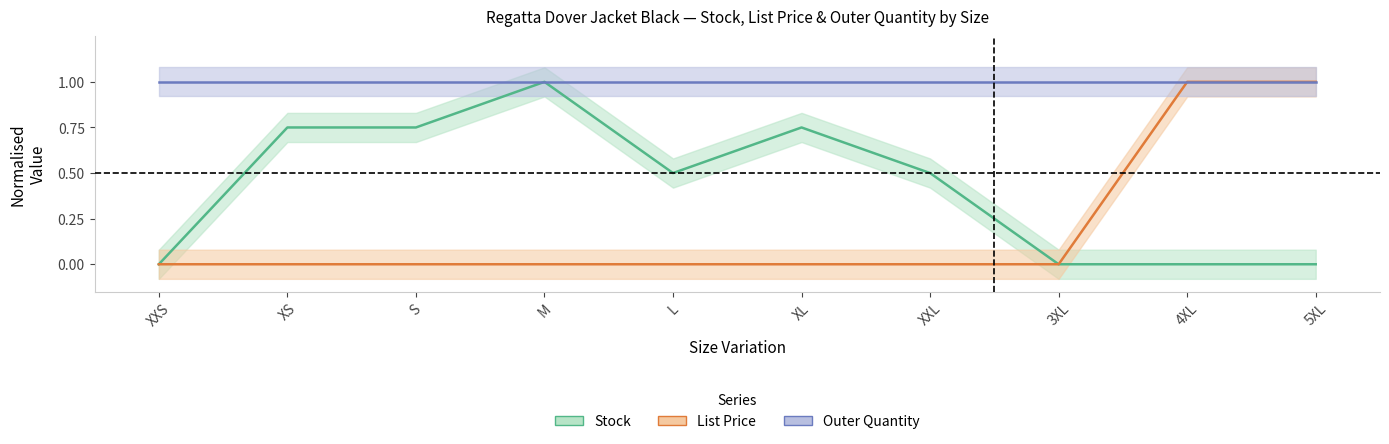

What is the maximum value shown in the chart?

1.0